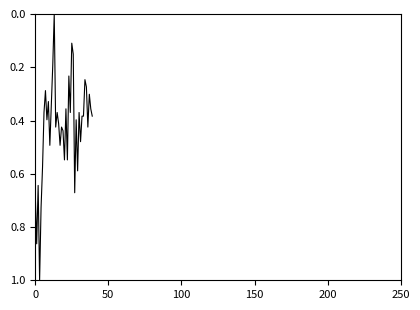

What is the difference between the maximum and minimum values?

1.0